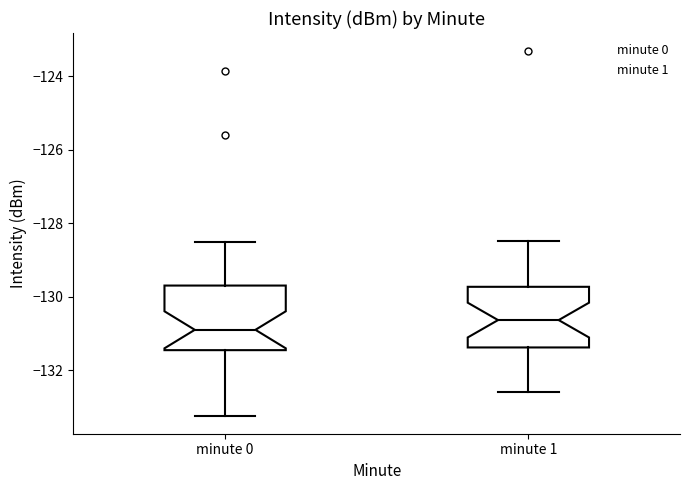

Reading left to right, read every box against the y-axis: the position of its median line, the range the box covers, and the ends of its whiskers. The values are not printed on the chart, so give them approximately, as read against the axis.

minute 0: median -130.8, box -131.4 to -129.6, whiskers -133.2 to -128.6
minute 1: median -130.6, box -131.4 to -129.8, whiskers -132.6 to -128.4